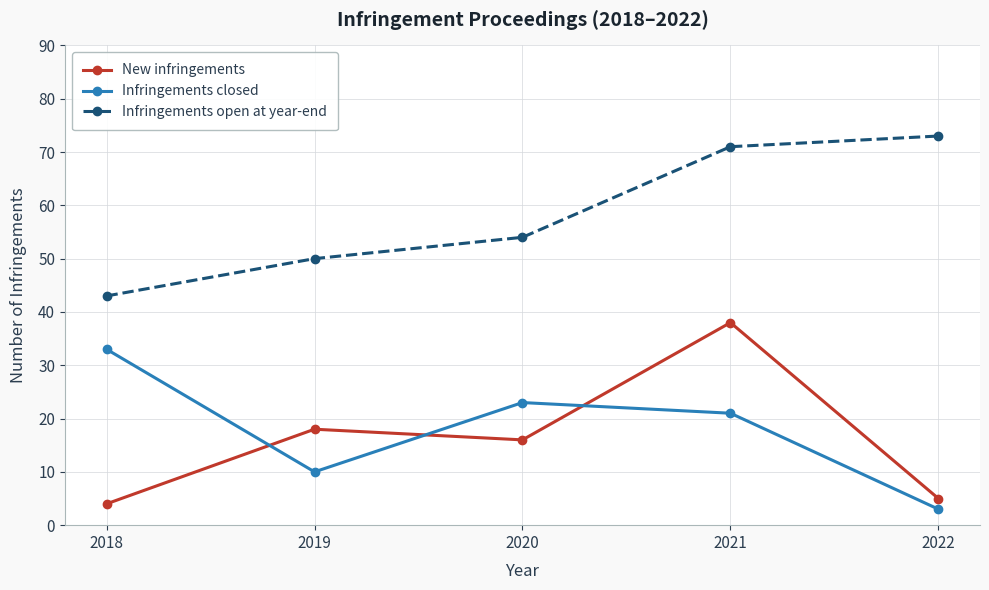

How many data points in New infringements are less than 16?

2